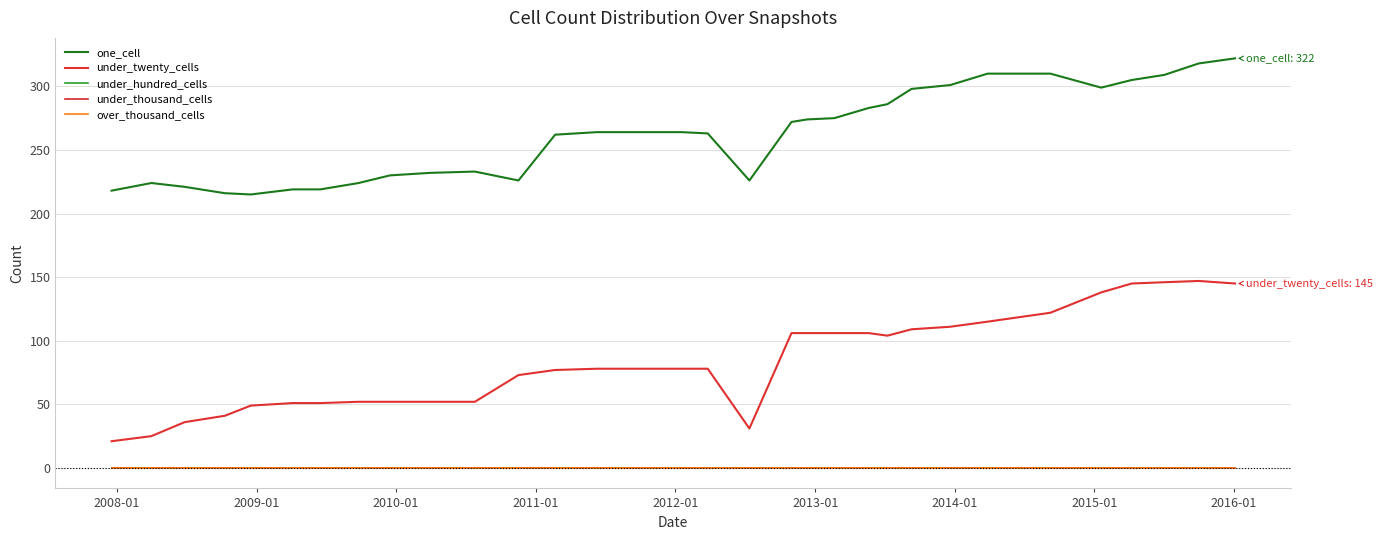

Which series has the largest range (max minus min)?

under_twenty_cells